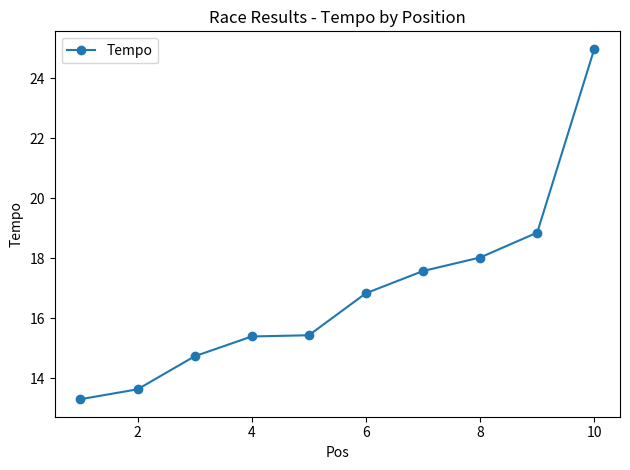

What is the greatest value displayed?

25.0